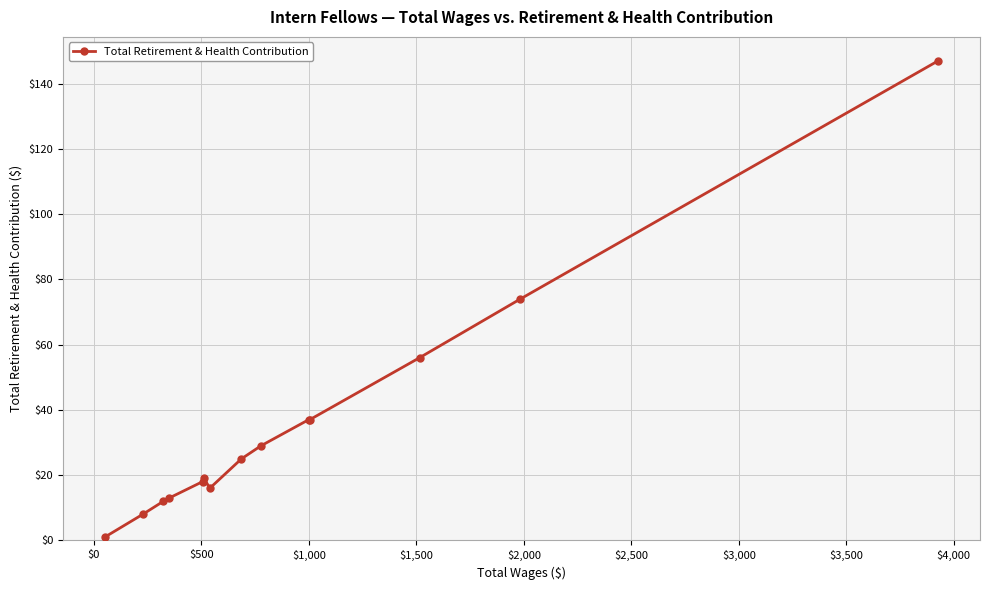

True or false: the data has more than 2 interior local peaks.

False